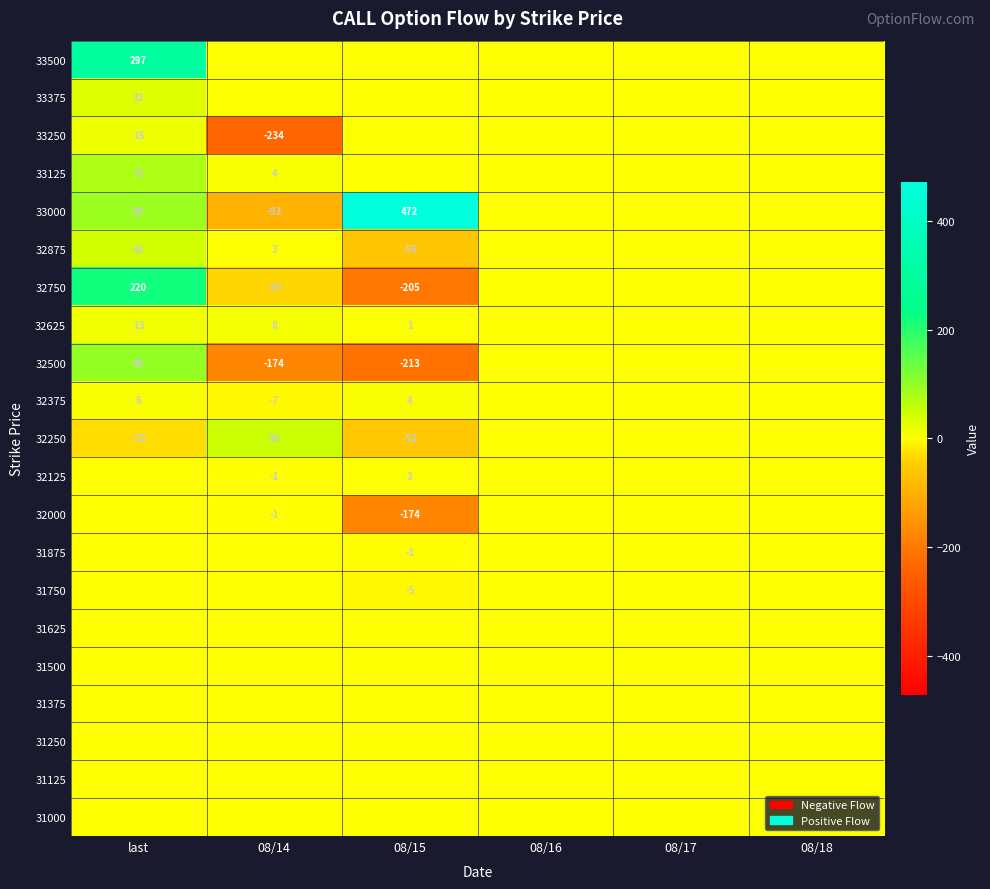

What is the maximum value shown in the chart?

472